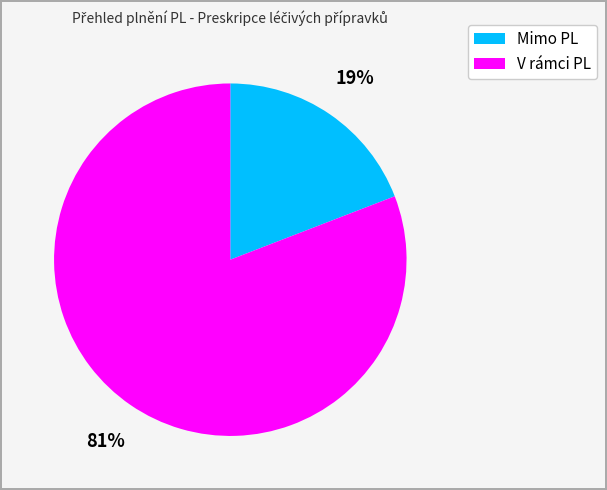

Does any single category account for the majority?

Yes